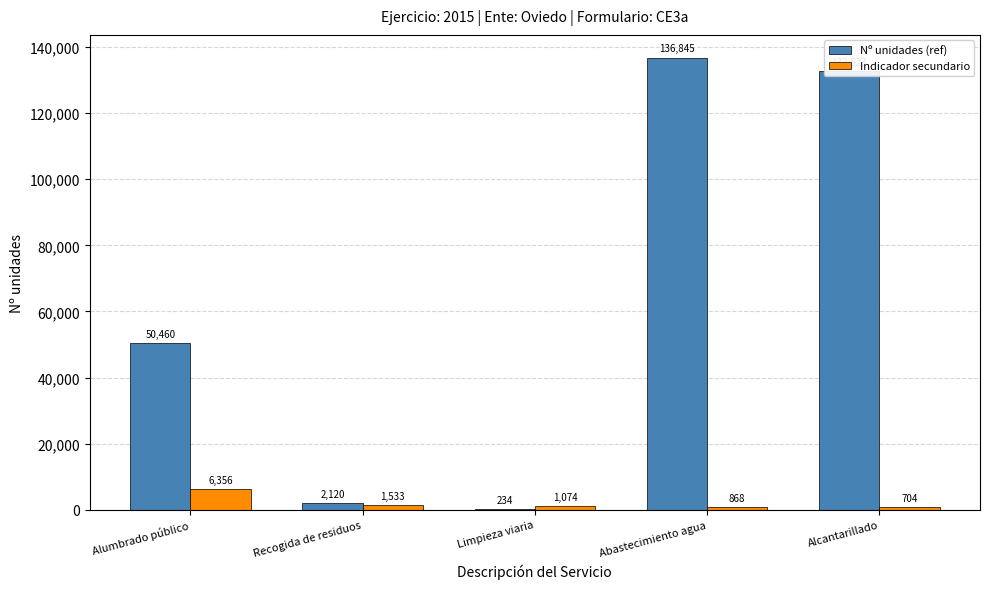

The value of Nº unidades (ref) at Abastecimiento agua is 136845. True or false?

True